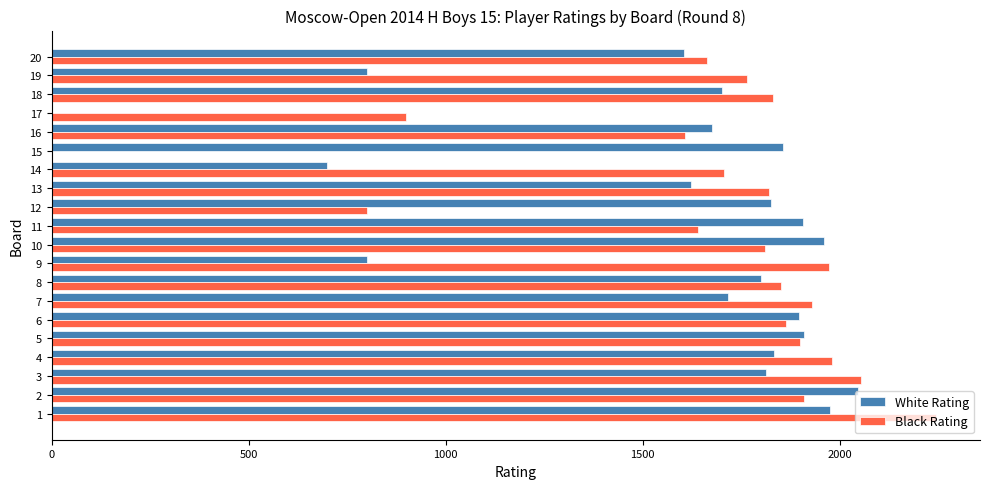

The value of White Rating at 5 is 789. True or false?

False